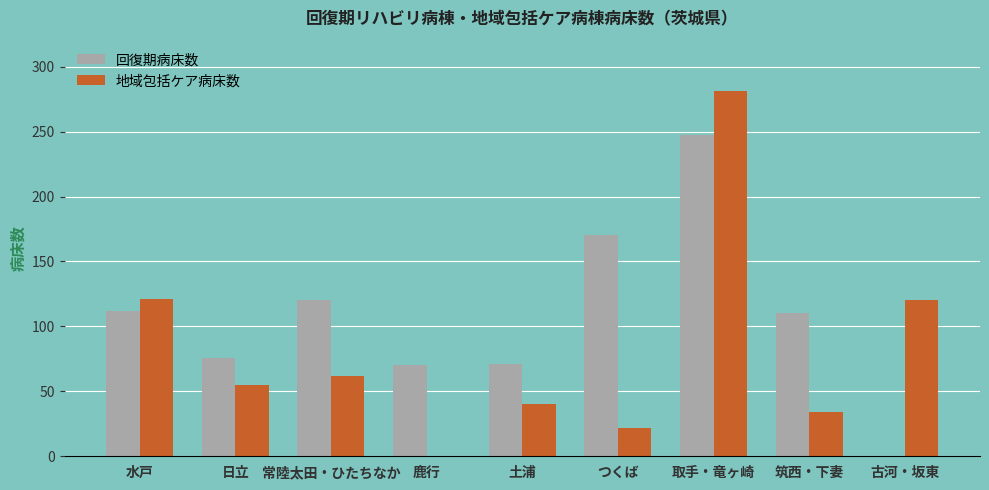

Count the number of categories in the chart.

9